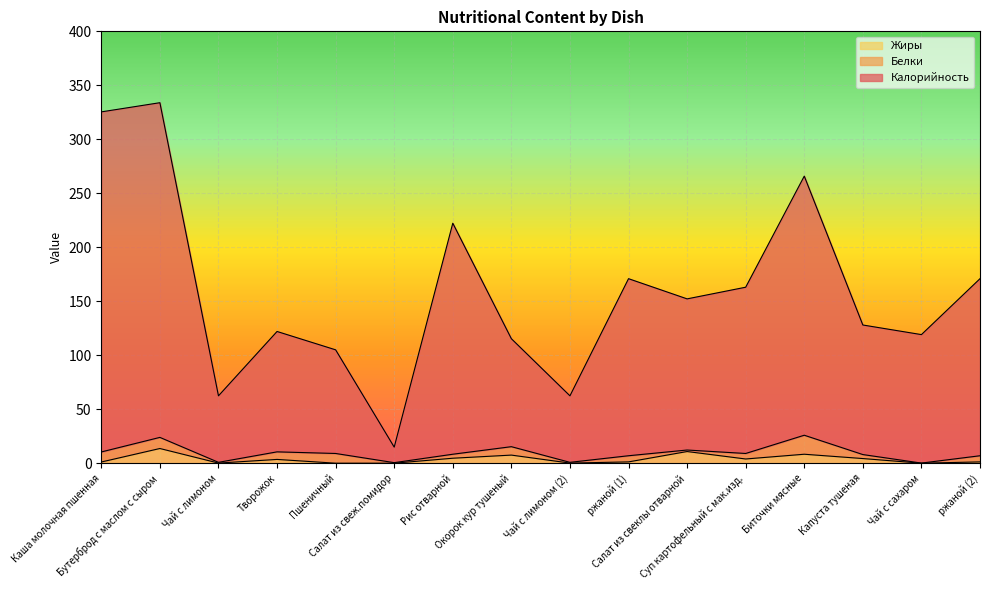

The Калорийность series shows 256.3 at ржаной (1). True or false?

False